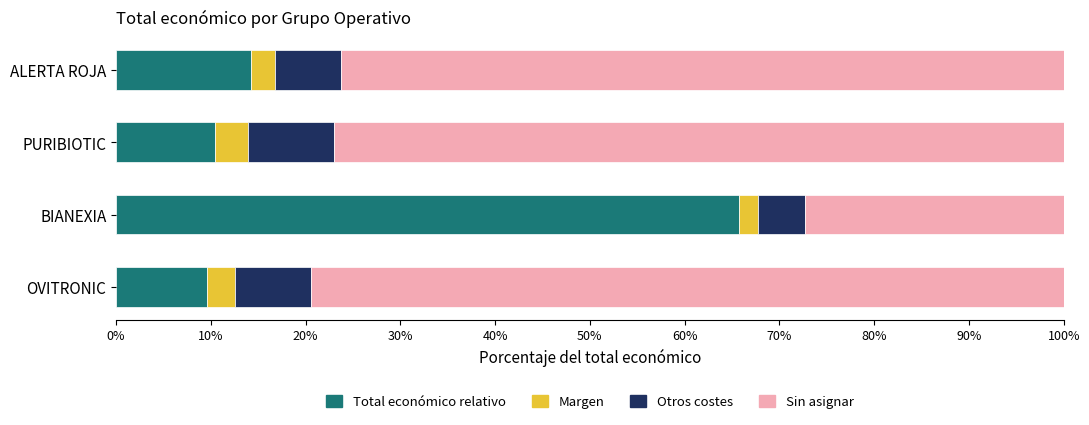

How many values in the Total económico relativo series exceed 14?

2